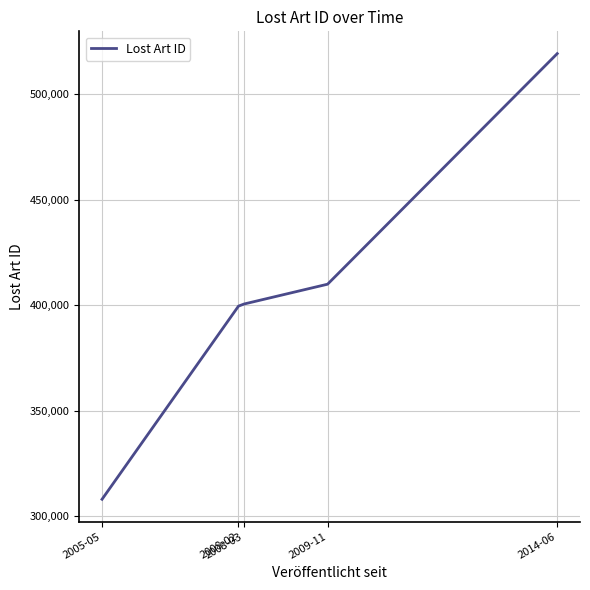

Read the value at 2014-06, to the nearest 50.

519250